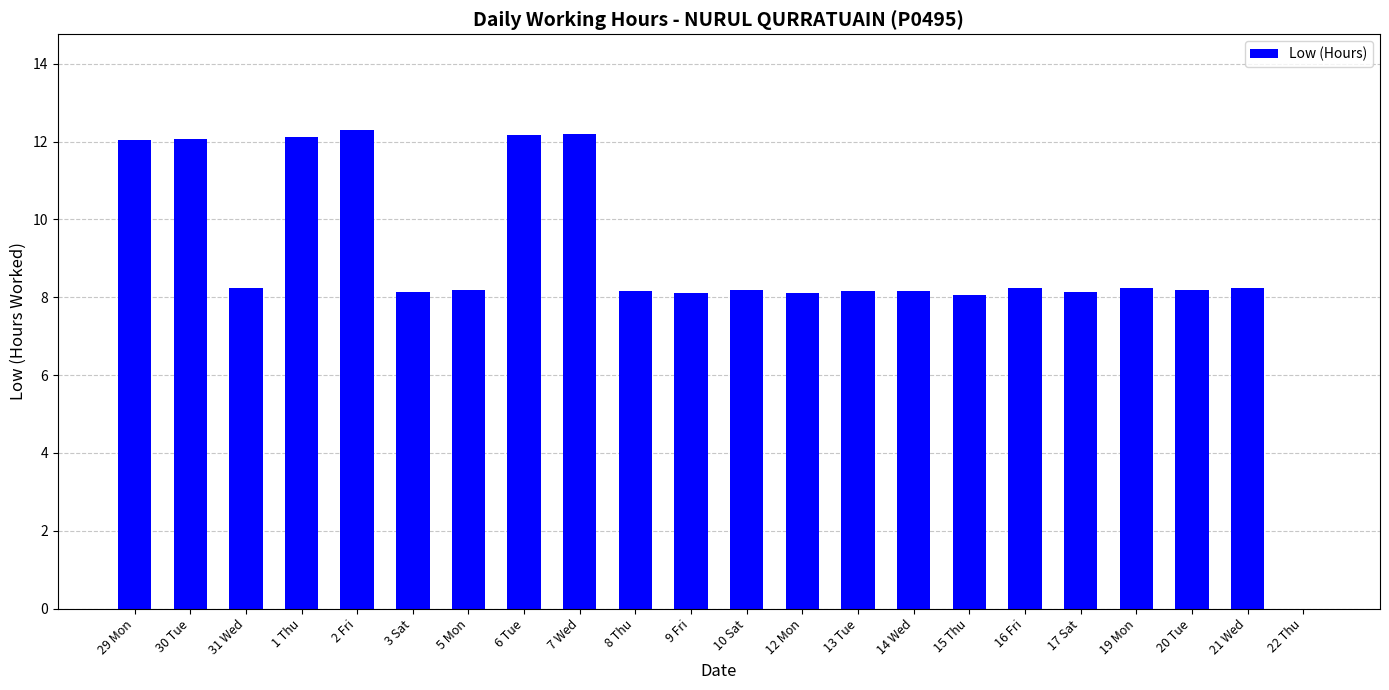

What is the sum of the values at 7 Wed and 22 Thu?

12.2